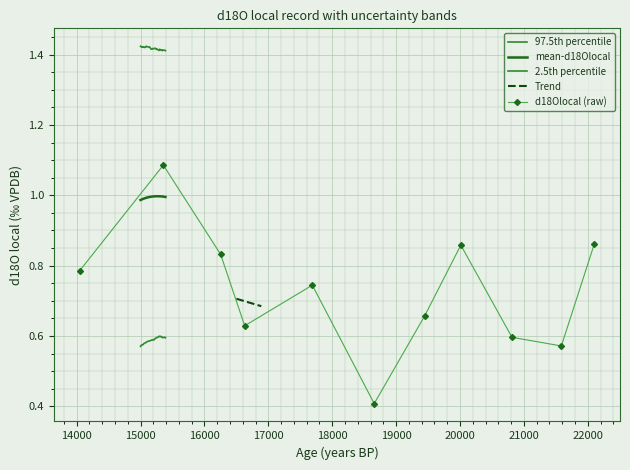

What value does the 97.5th percentile series have at 20000?

1.4